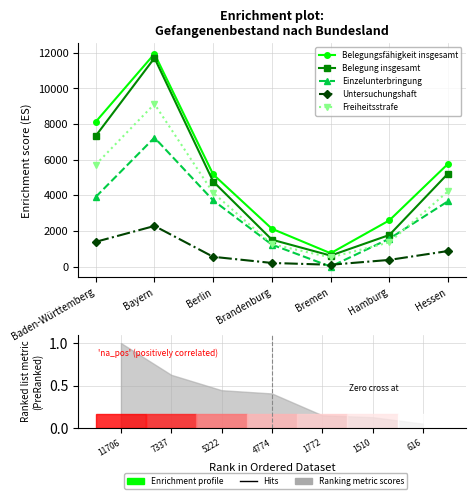

Rank the series at Bremen from highest to lowest value.

Belegungsfähigkeit insgesamt, Belegung insgesamt, Freiheitsstrafe, Untersuchungshaft, Einzelunterbringung